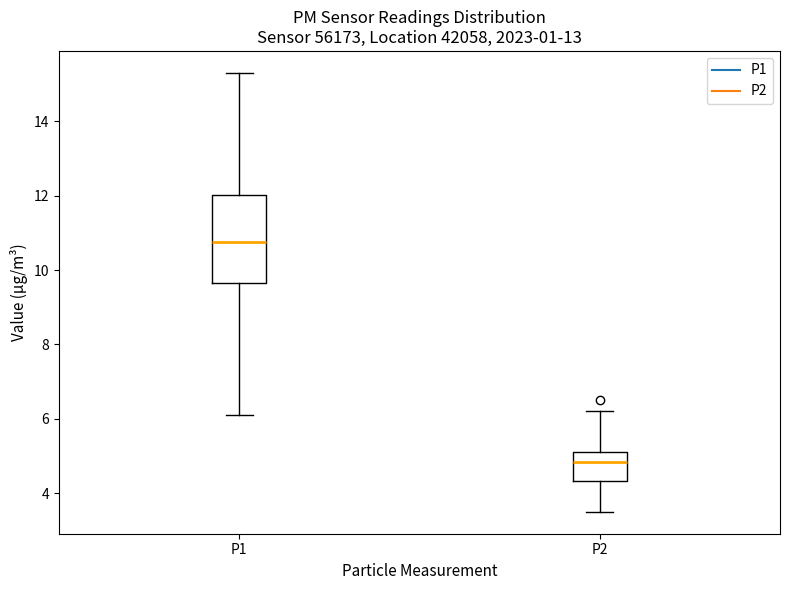

Comparing the boxes themselves (not the whiskers), which one is the tallest?

P1